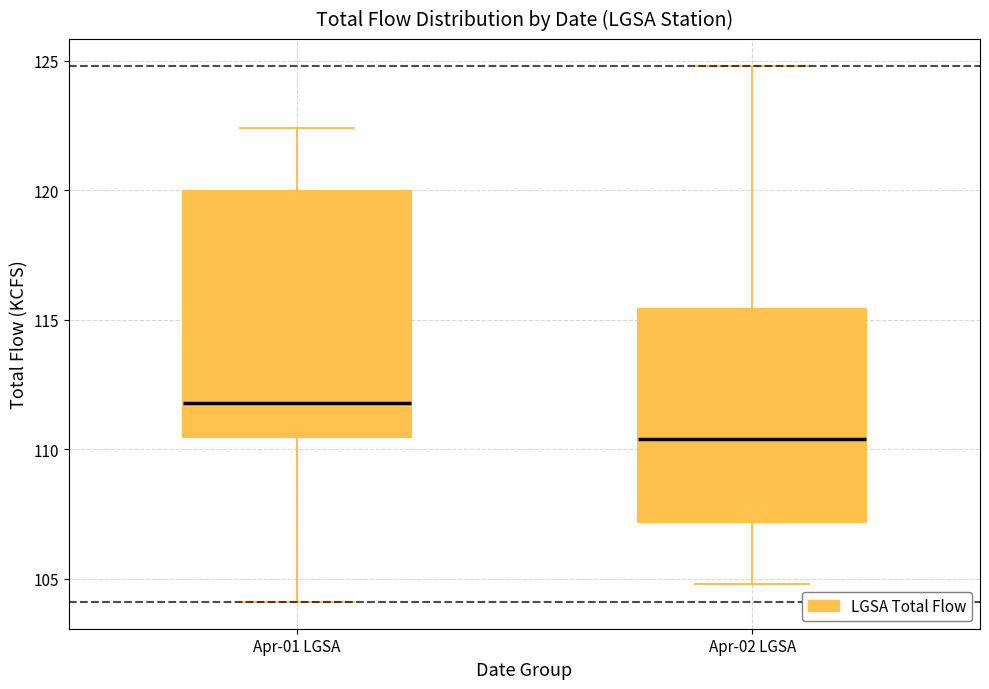

Where is the upper edge of the box for Apr-01 LGSA on the y-axis? The values are not printed on the chart, so give them approximately, as read against the axis.

120.0